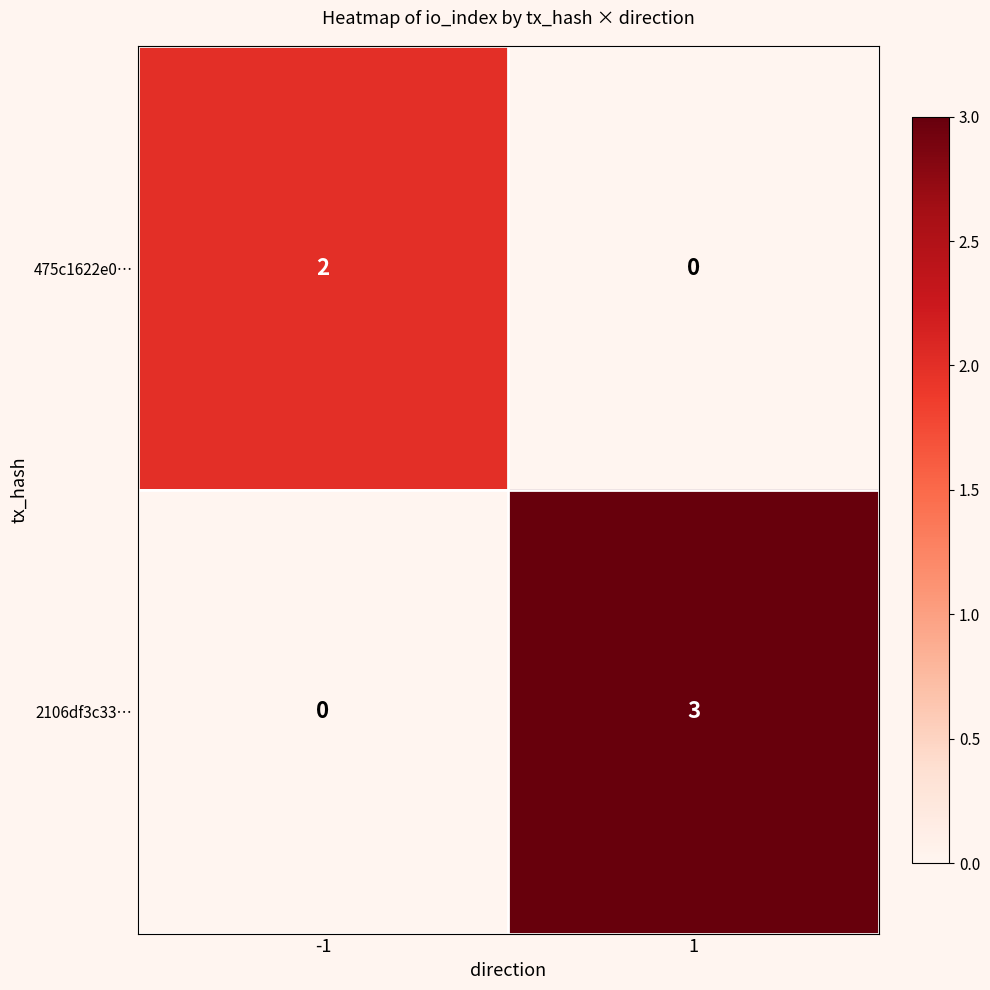

Between -1 and 1, which series saw the biggest shift?

2106df3c33…